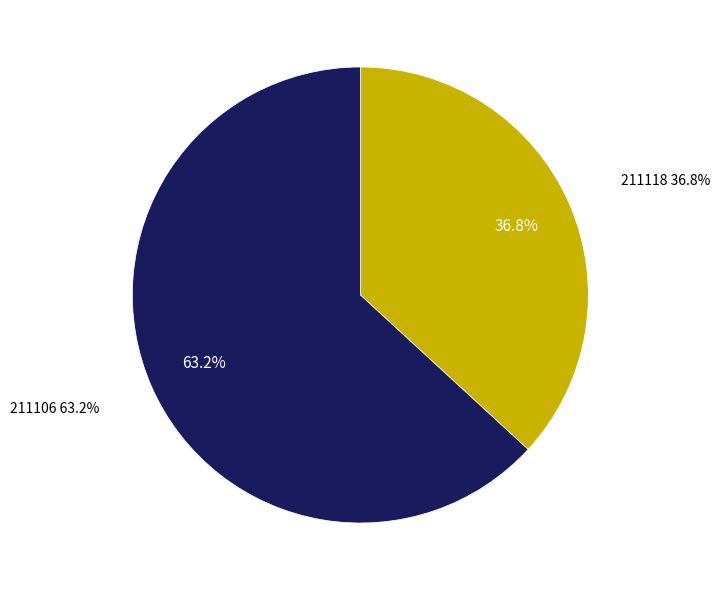

Which slice represents more than half of the pie?

211106